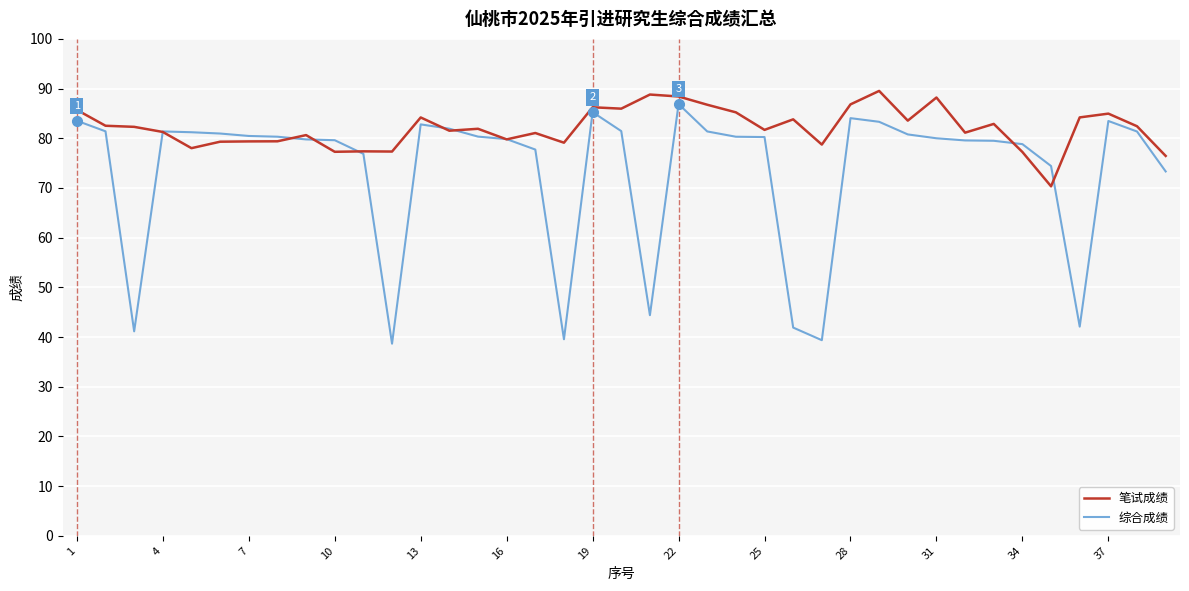

Which series has the largest range (max minus min)?

综合成绩